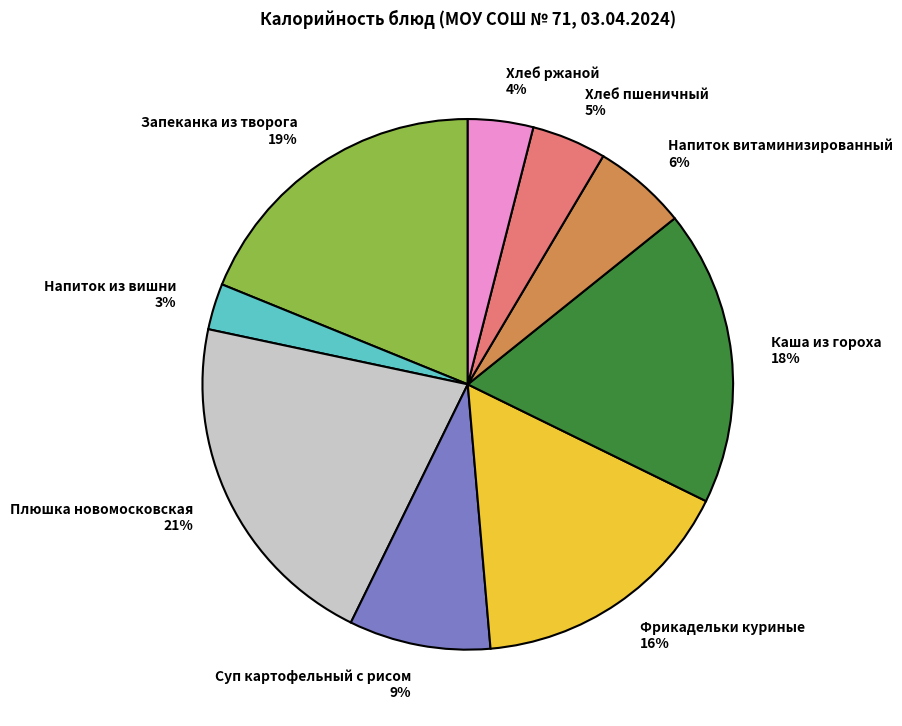

Combined, do Напиток витаминизированный and Каша из гороха account for over 50%?

No